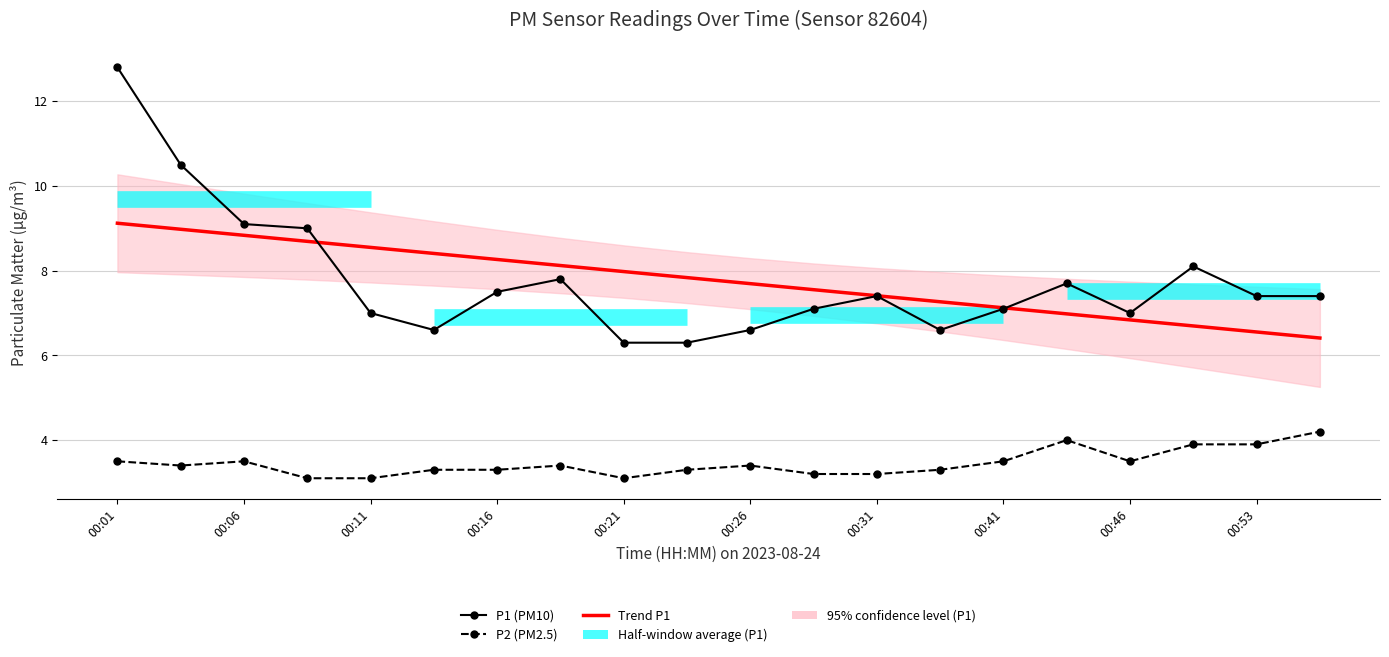

What is the value of the P2 (PM2.5) point at the 1st from the left?

3.5